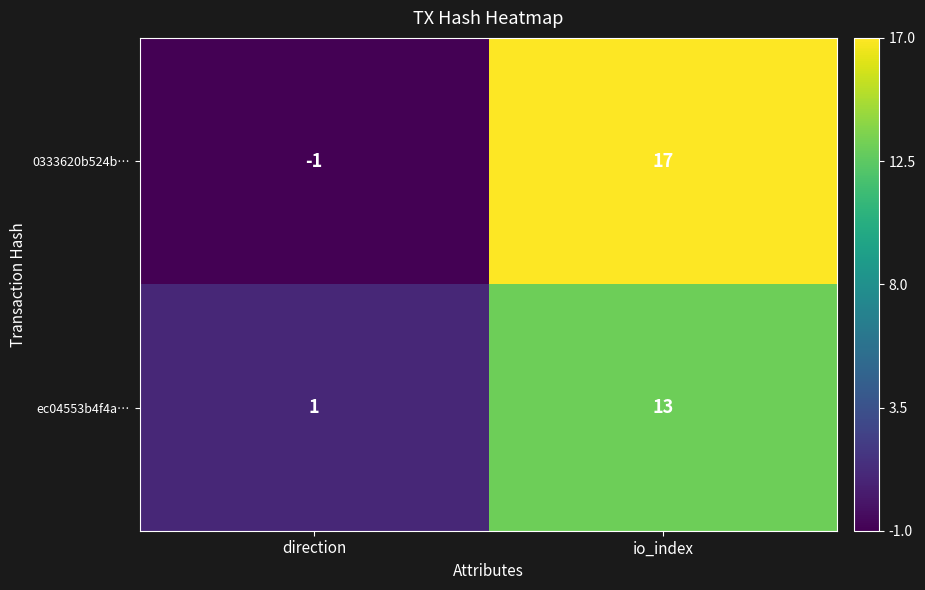

How many values in 0333620b524b… are above zero?

1